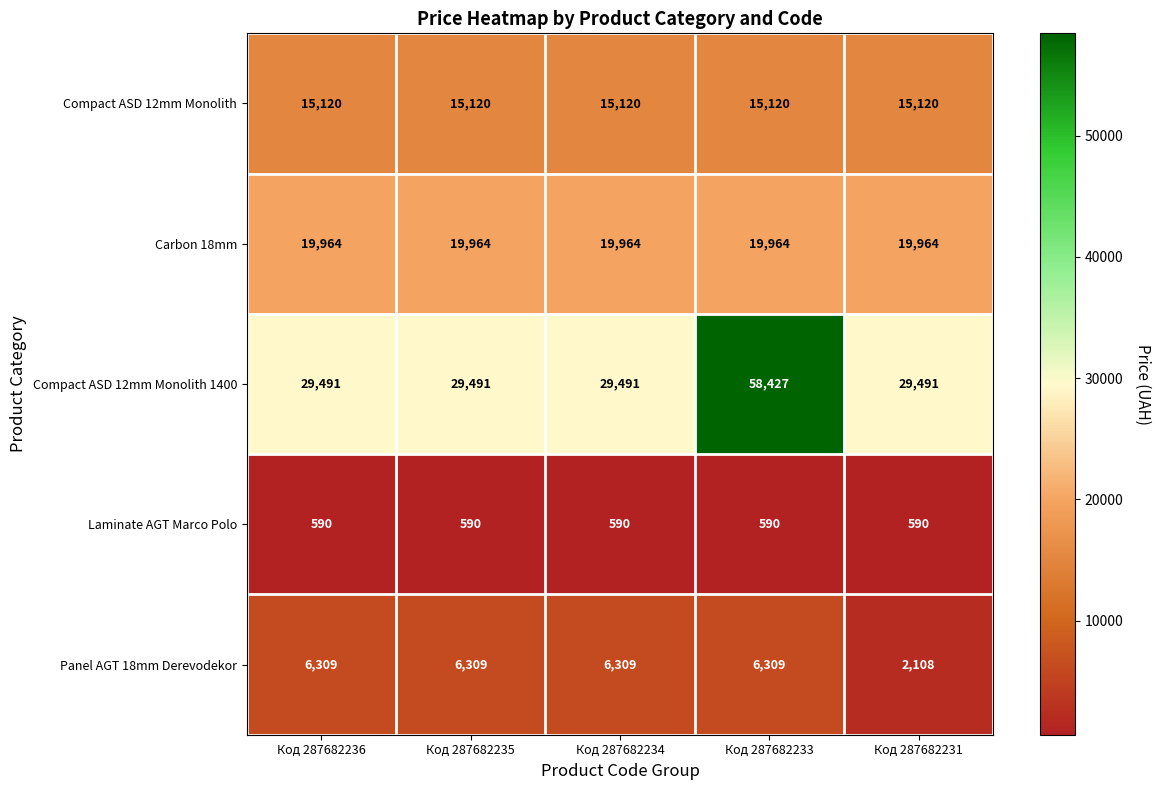

At Код 287682236, list the series in order from largest to smallest.

Compact ASD 12mm Monolith 1400, Carbon 18mm, Compact ASD 12mm Monolith, Panel AGT 18mm Derevodekor, Laminate AGT Marco Polo